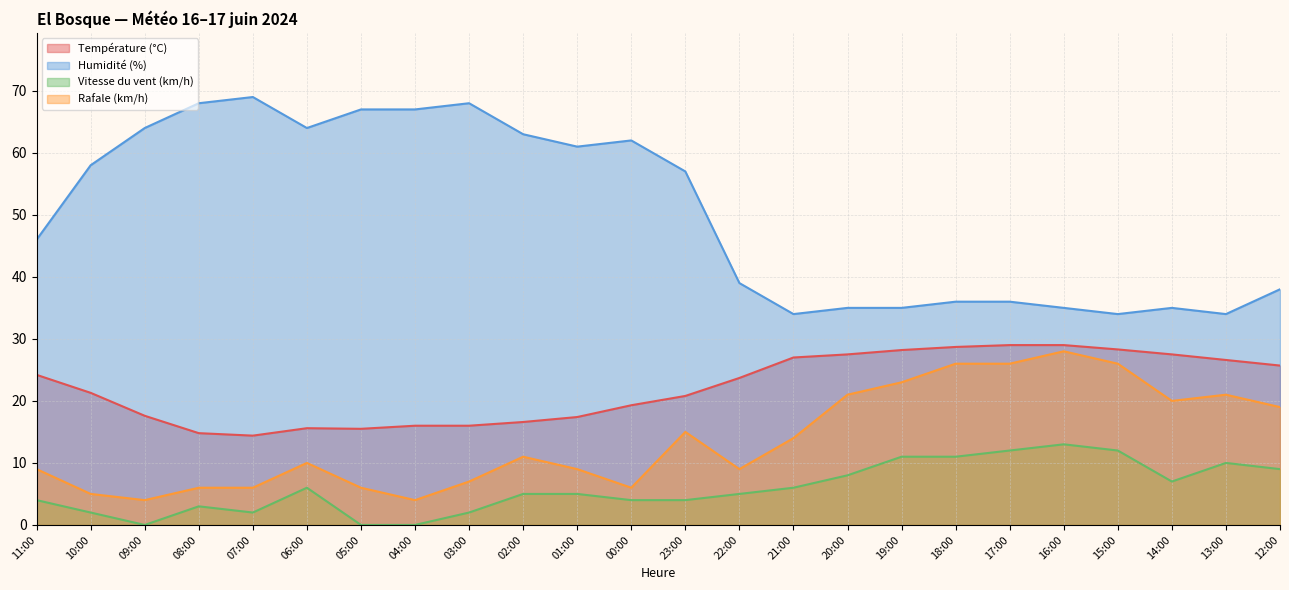

What is the label of the 13th point from the right?

00:00